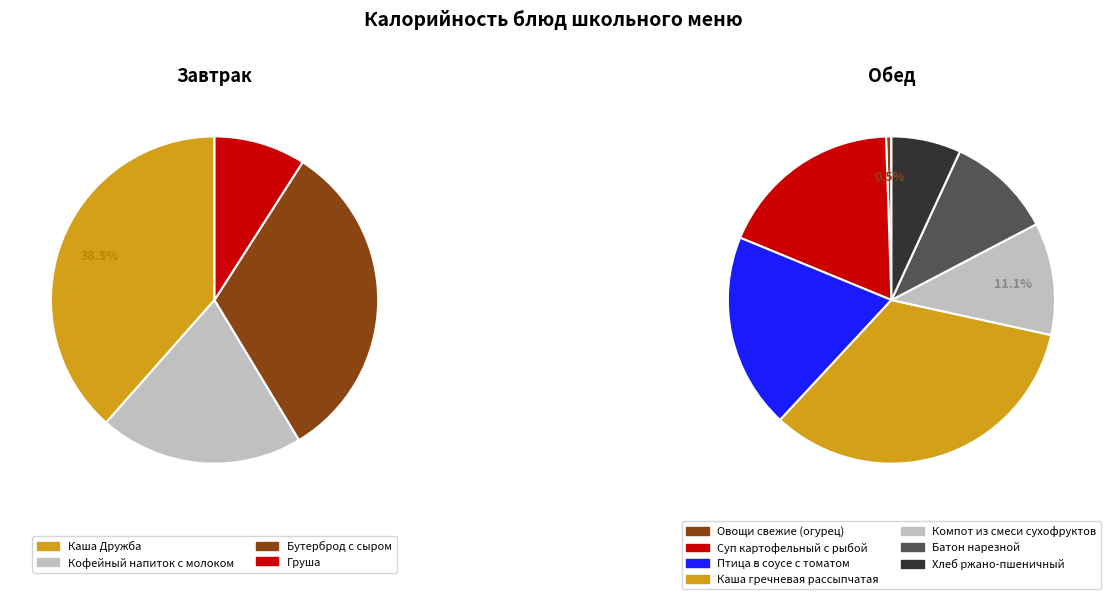

Which slice is the largest?

Каша гречневая рассыпчатая